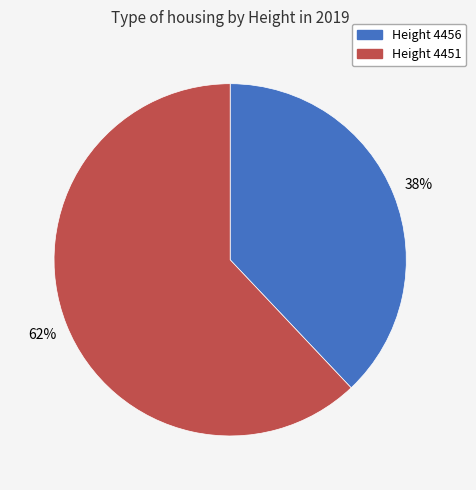

To the nearest percent, what portion does Height 4451 represent?

62%